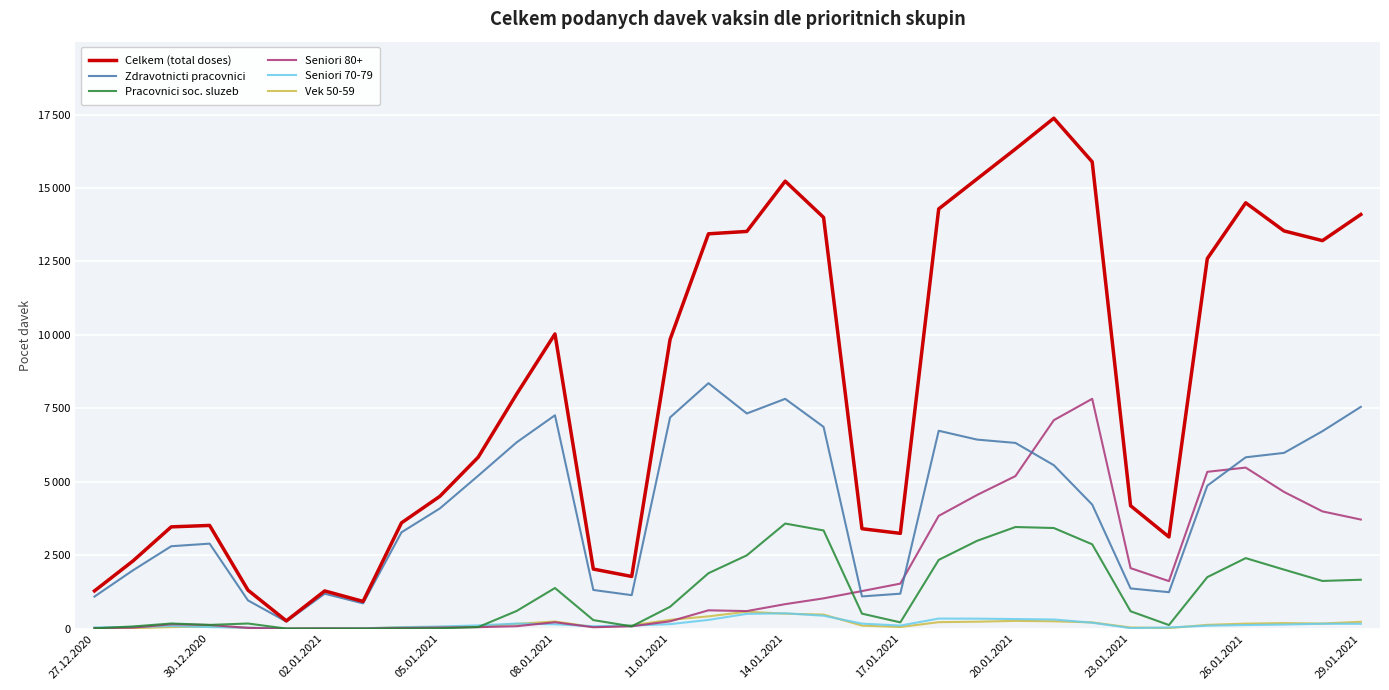

What are all the series names shown in the legend?

Celkem (total doses), Zdravotnicti pracovnici, Pracovnici soc. sluzeb, Seniori 80+, Seniori 70-79, Vek 50-59